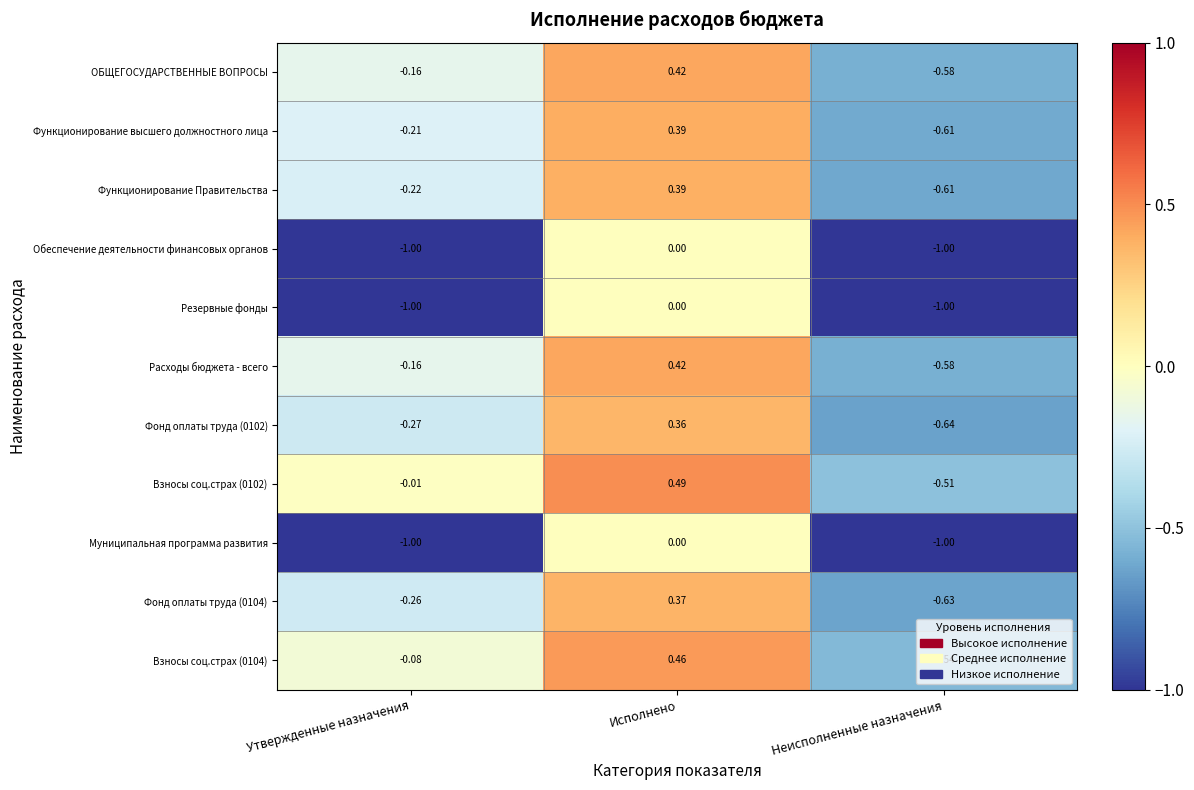

At which label is Резервные фонды closest to 0?

Исполнено